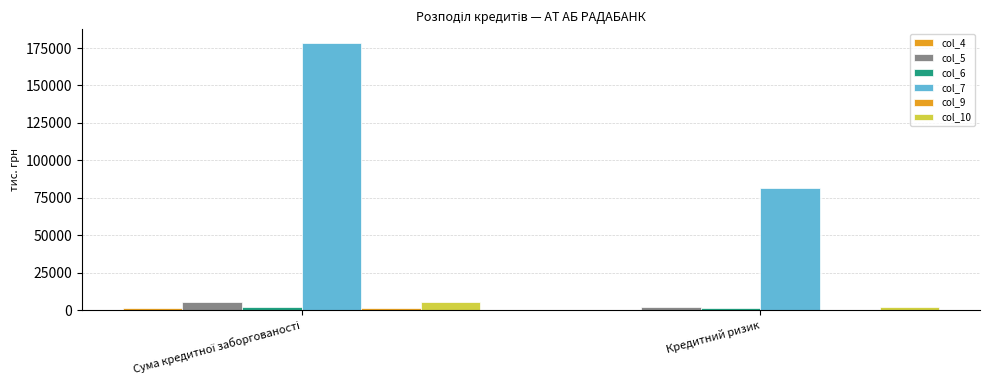

Rank the series at Сума кредитної заборгованості from highest to lowest value.

col_7, col_5, col_10, col_6, col_4, col_9